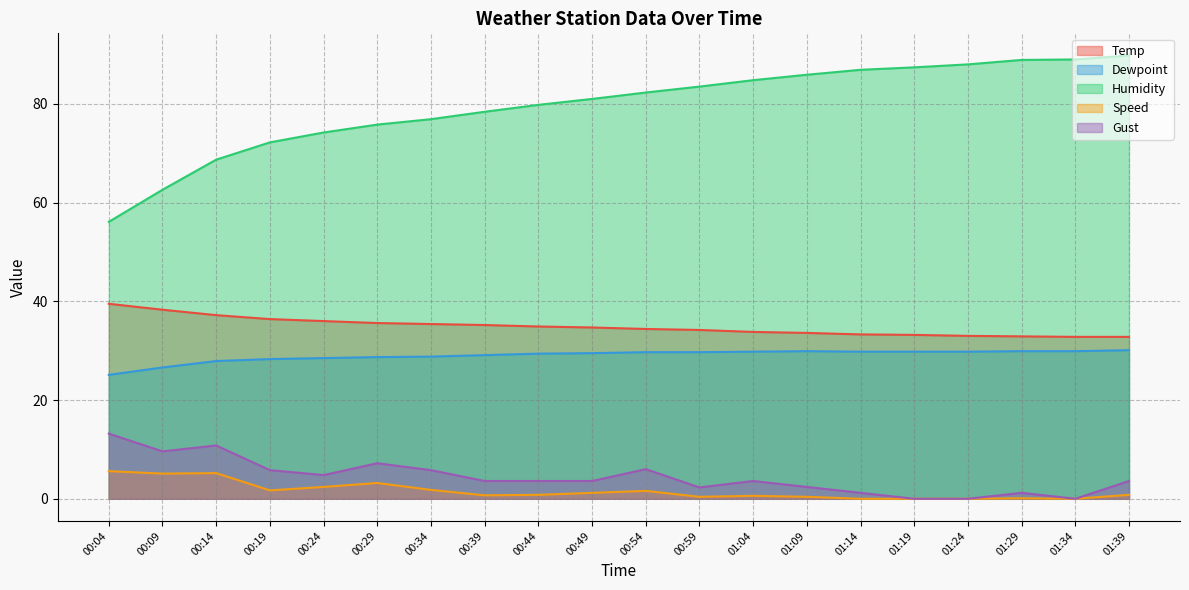

Reading left to right, transcribe all the data shown in this chart.

Temp: 00:04=39.5	00:09=38.3	00:14=37.2	00:19=36.4	00:24=36.0	00:29=35.6	00:34=35.4	00:39=35.2	00:44=34.9	00:49=34.7	00:54=34.4	00:59=34.2	01:04=33.8	01:09=33.6	01:14=33.3	01:19=33.2	01:24=33.0	01:29=32.9	01:34=32.8	01:39=32.8
Dewpoint: 00:04=25.1	00:09=26.6	00:14=27.9	00:19=28.3	00:24=28.5	00:29=28.7	00:34=28.8	00:39=29.1	00:44=29.4	00:49=29.5	00:54=29.7	00:59=29.7	01:04=29.8	01:09=29.9	01:14=29.8	01:19=29.8	01:24=29.8	01:29=29.9	01:34=29.9	01:39=30.1
Humidity: 00:04=56.1	00:09=62.6	00:14=68.7	00:19=72.2	00:24=74.2	00:29=75.8	00:34=76.9	00:39=78.4	00:44=79.8	00:49=81.0	00:54=82.3	00:59=83.5	01:04=84.8	01:09=85.9	01:14=86.9	01:19=87.4	01:24=88.0	01:29=88.9	01:34=89.0	01:39=89.8
Speed: 00:04=5.6	00:09=5.1	00:14=5.2	00:19=1.7	00:24=2.4	00:29=3.2	00:34=1.8	00:39=0.7	00:44=0.8	00:49=1.2	00:54=1.6	00:59=0.4	01:04=0.6	01:09=0.4	01:14=0.0	01:19=0.0	01:24=0.0	01:29=0.1	01:34=0.0	01:39=0.8
Gust: 00:04=13.2	00:09=9.6	00:14=10.8	00:19=5.8	00:24=4.8	00:29=7.2	00:34=5.8	00:39=3.6	00:44=3.6	00:49=3.6	00:54=6.0	00:59=2.3	01:04=3.6	01:09=2.4	01:14=1.2	01:19=0.0	01:24=0.0	01:29=1.2	01:34=0.0	01:39=3.6